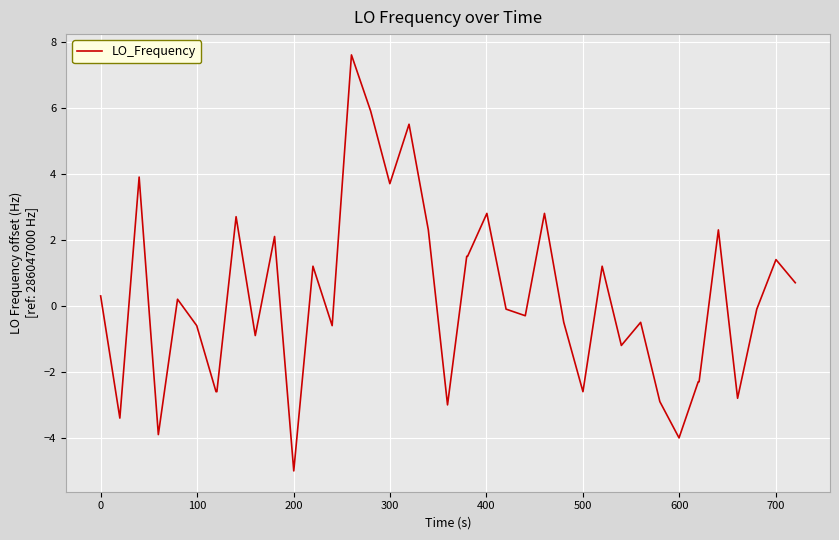

What is the average value?

0.2